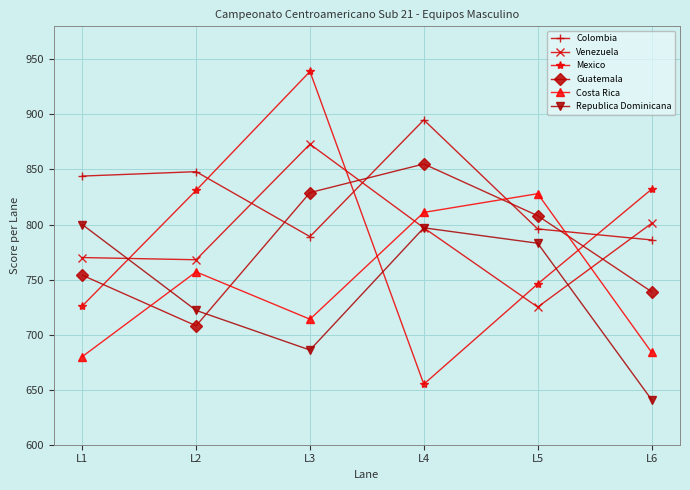

Which series has the largest range (max minus min)?

Mexico